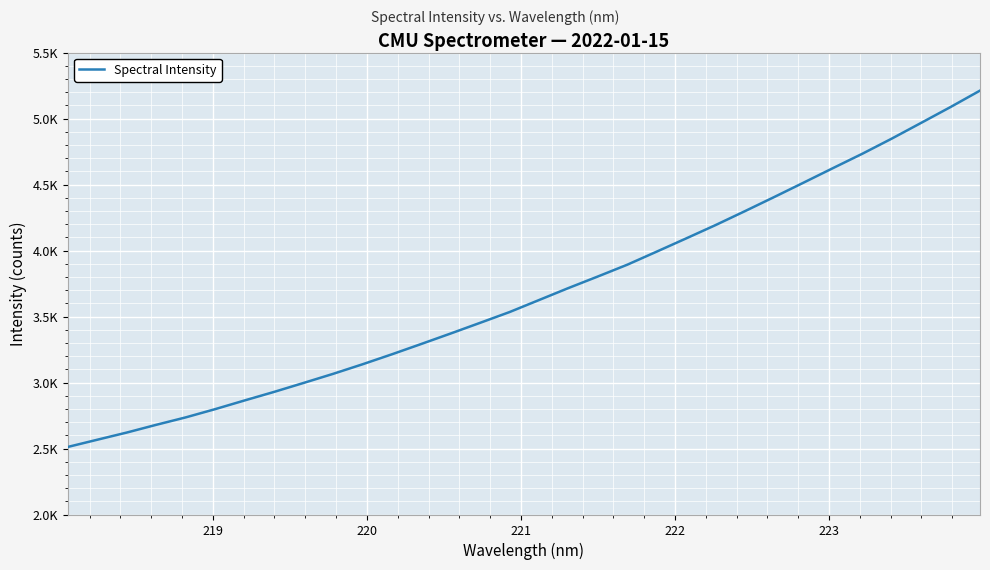

Does the chart have visible grid lines?

Yes